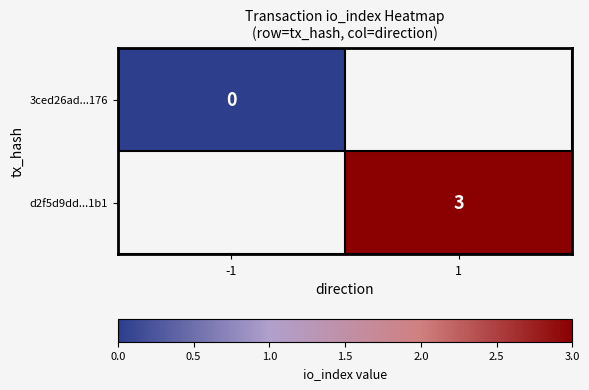

Is the value of d2f5d9dd...1b1 at 1 greater than the value of 3ced26ad...176 at -1?

Yes